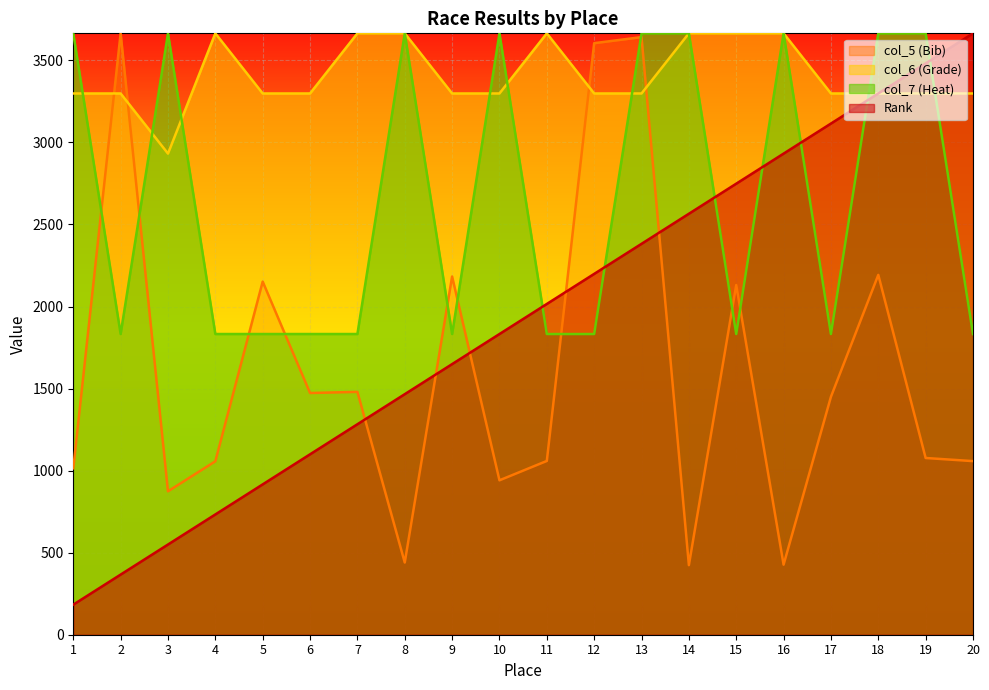

In col_5 (Bib), how many points are lower than both neighbors (excluding endpoints)?

6